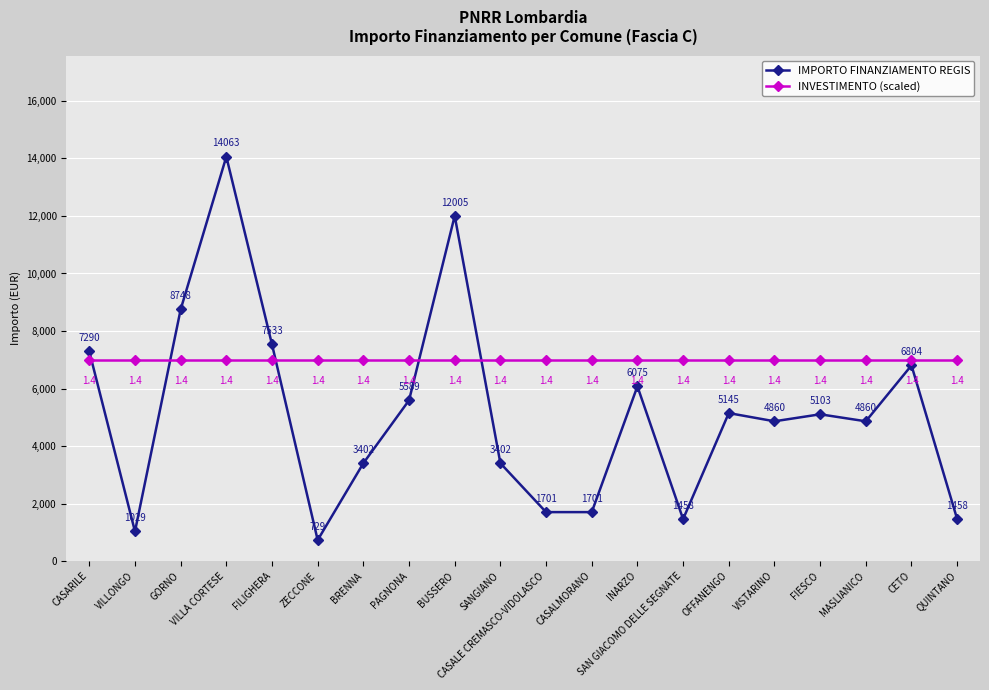

Which series changed the most between GORNO and SANGIANO?

IMPORTO FINANZIAMENTO REGIS